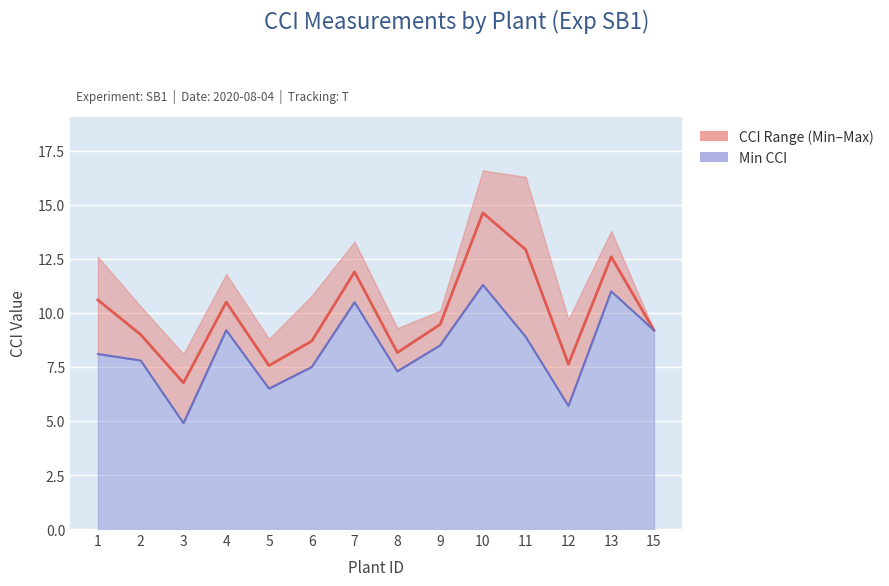

How many lines are shown in the chart?

2